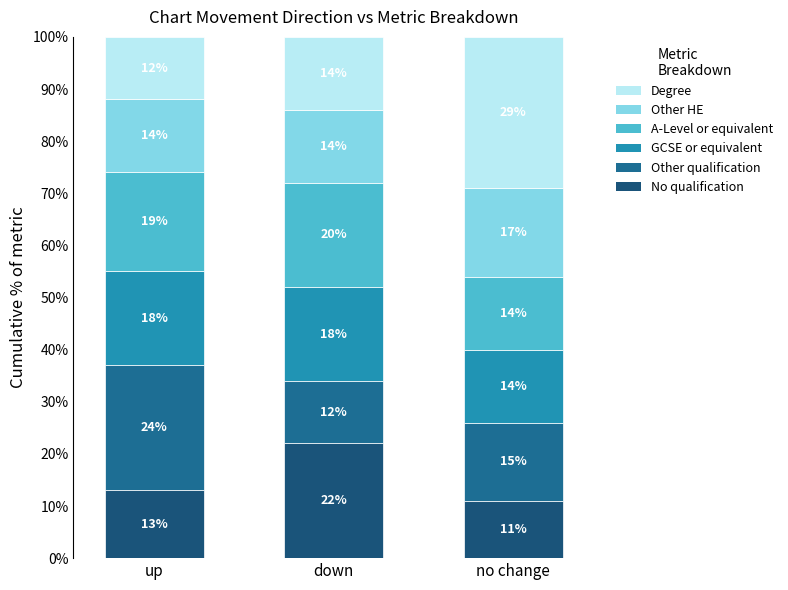

What value does the GCSE or equivalent series have at no change?

14